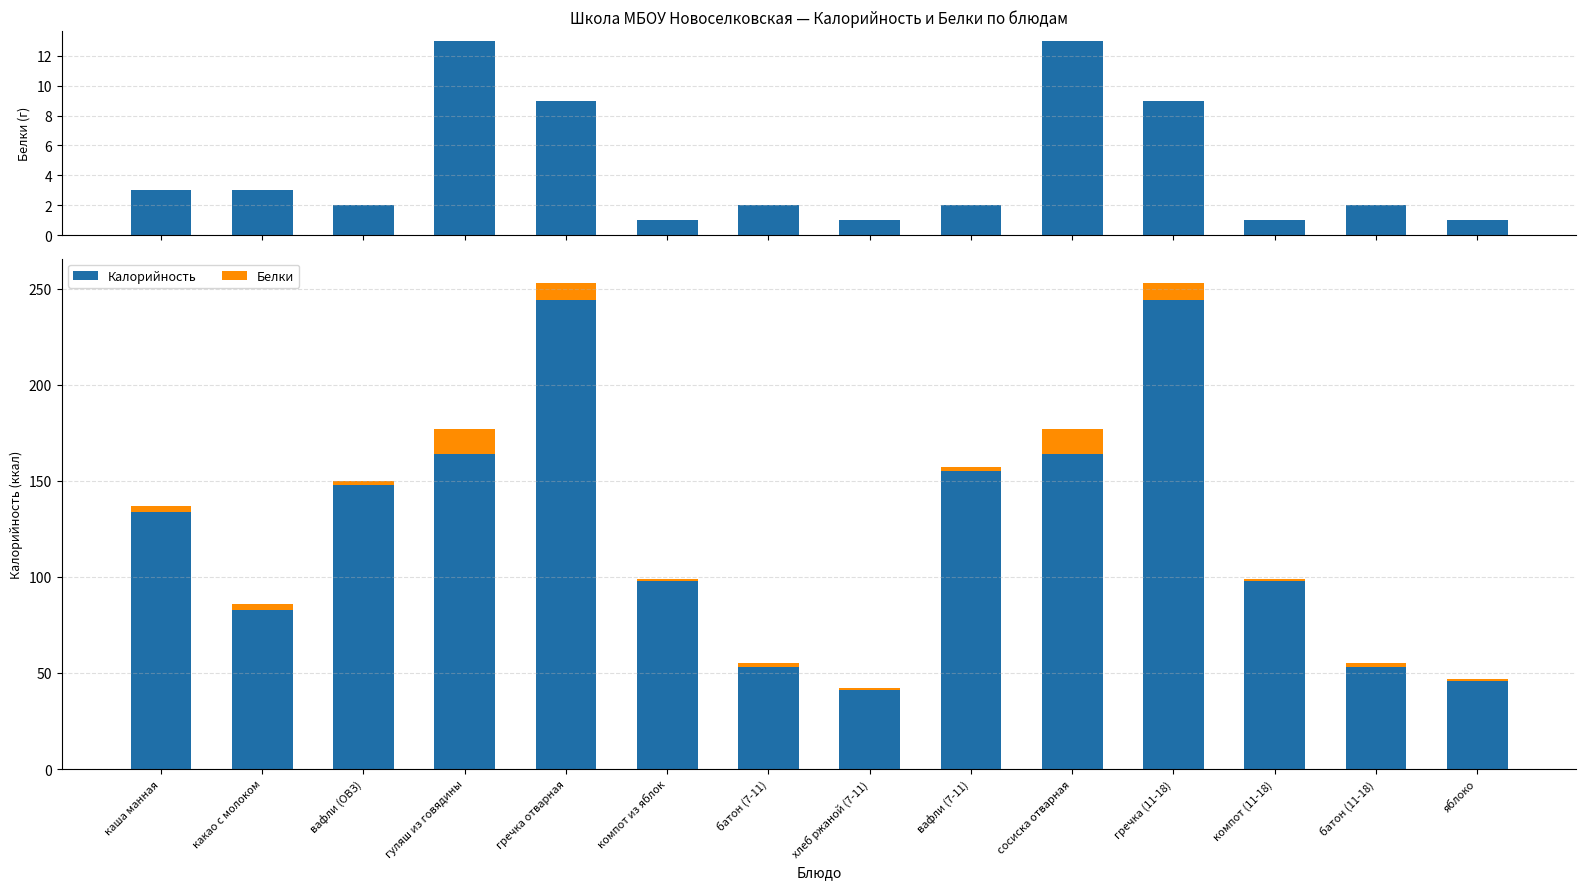

Is it true that Белки equals 1 at яблоко?

True